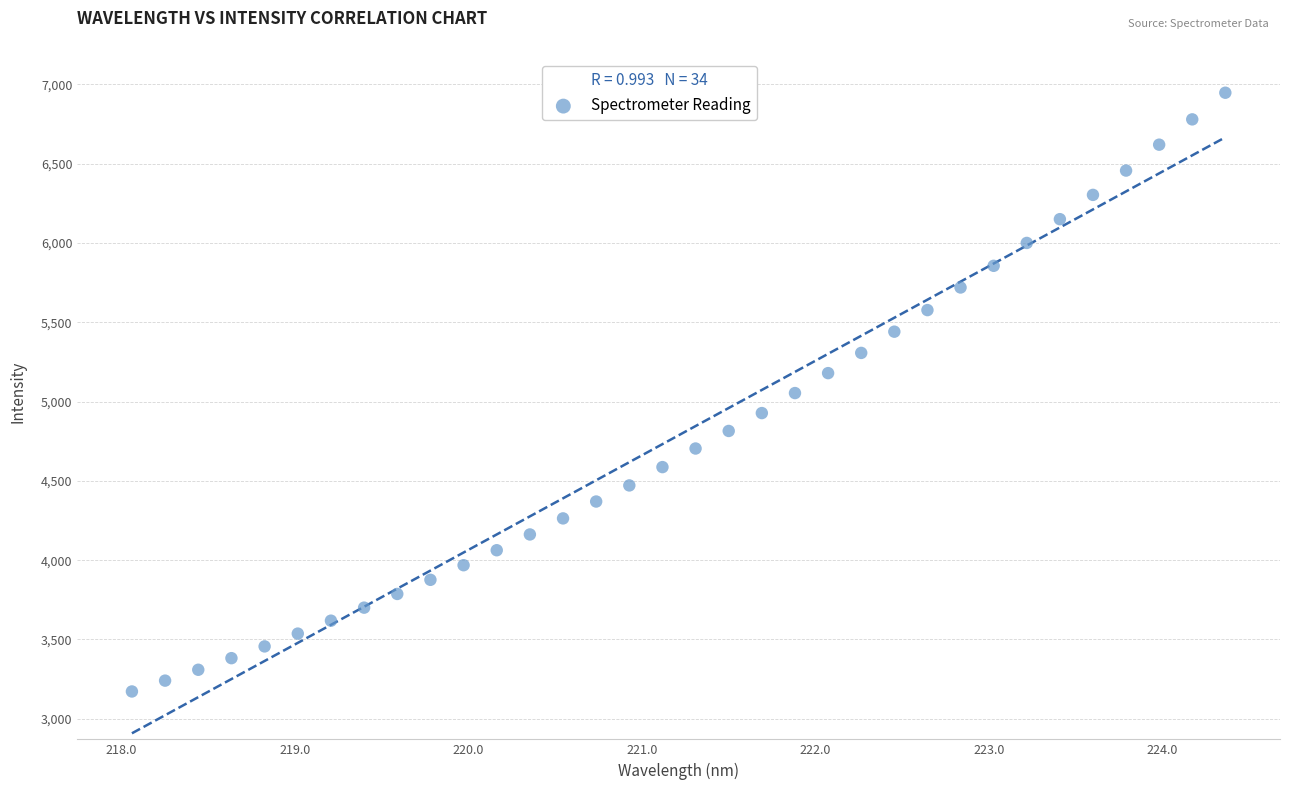

What is the range of X values (max minus min)?

6.3